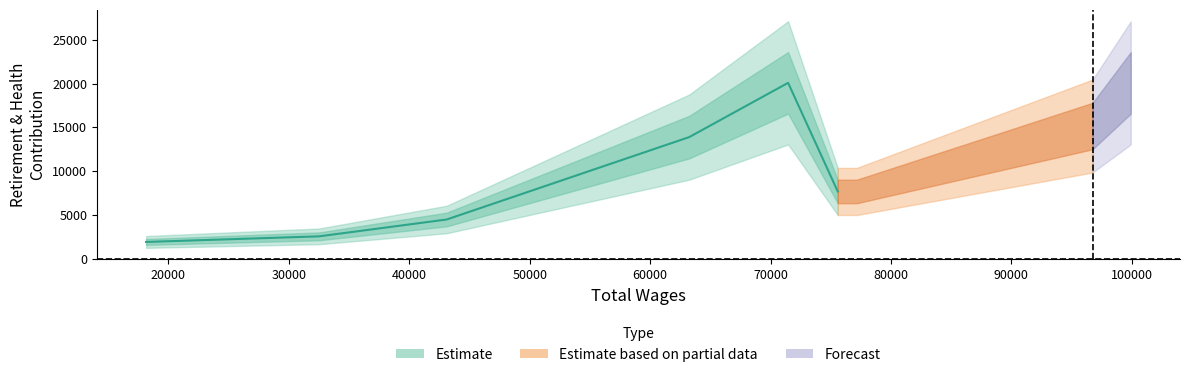

What is the difference between the values at 32516.0 and 77165.0?

5124